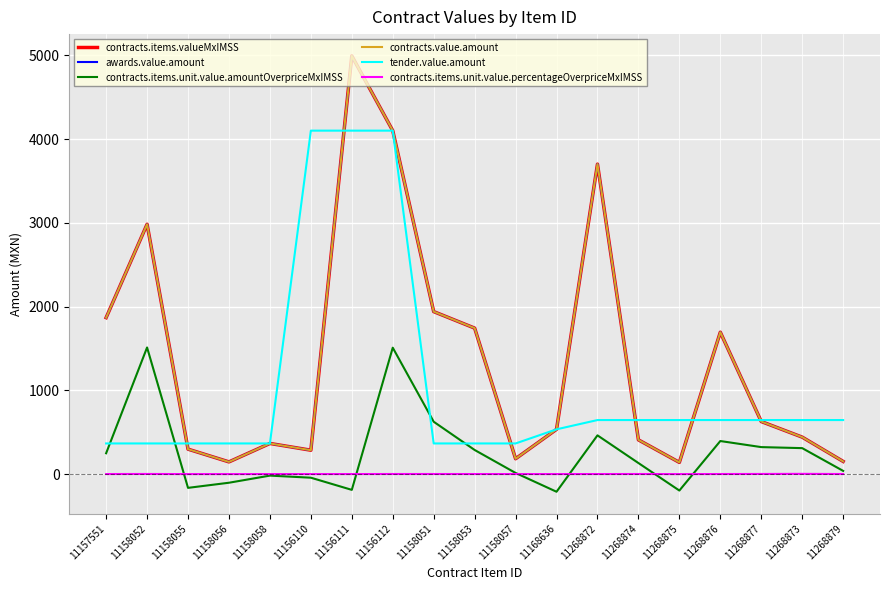

What are all the series names shown in the legend?

contracts.items.valueMxIMSS, awards.value.amount, contracts.items.unit.value.amountOverpriceMxIMSS, contracts.value.amount, tender.value.amount, contracts.items.unit.value.percentageOverpriceMxIMSS